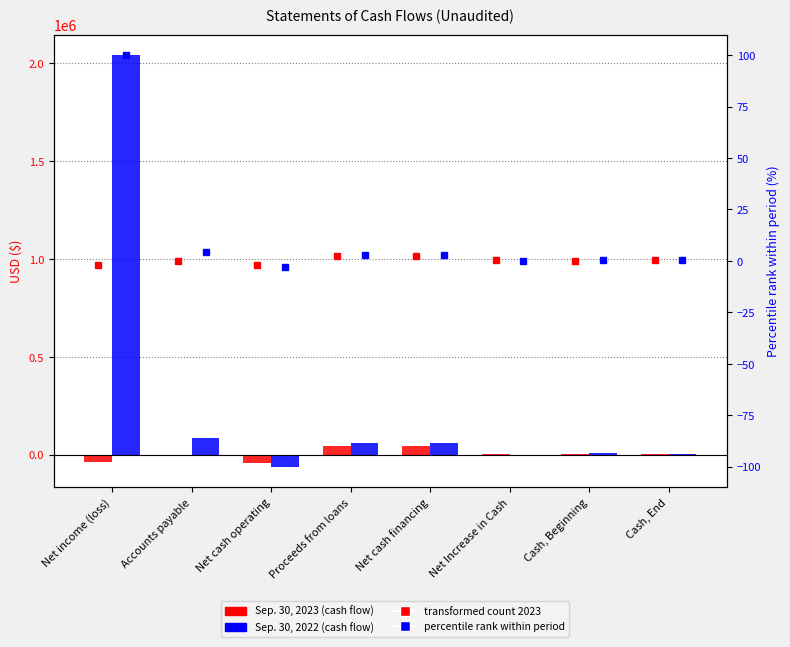

At which label does pct 2022 first exceed 2?

Net income (loss)